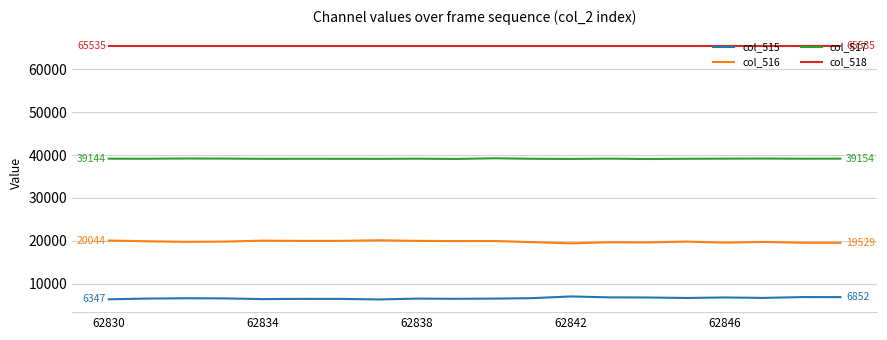

List the series in order of their peak value, highest first.

col_518, col_517, col_516, col_515